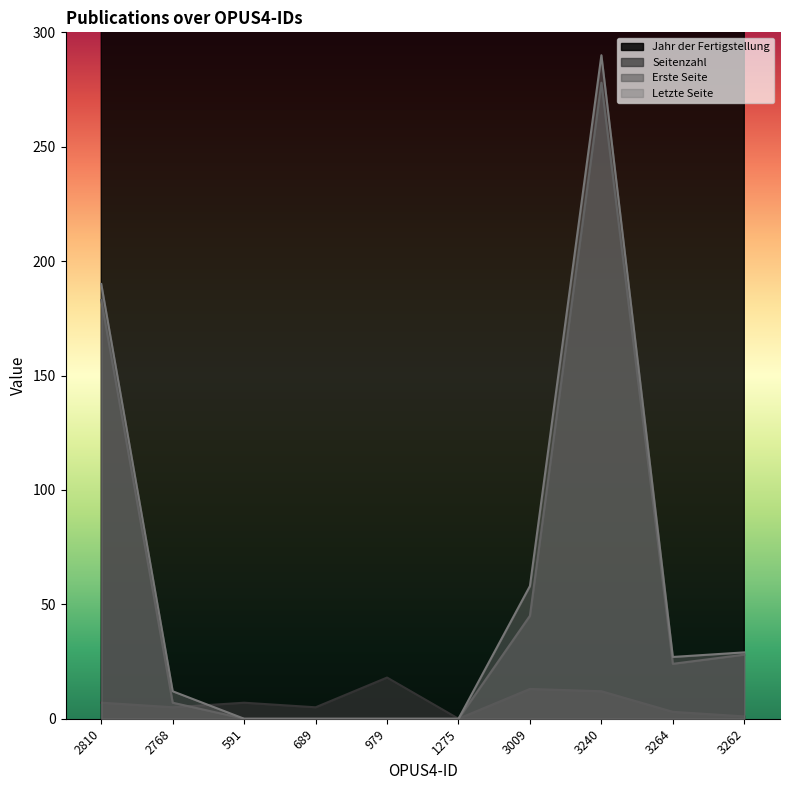

In Seitenzahl, how many points are higher than both neighbors (excluding endpoints)?

3